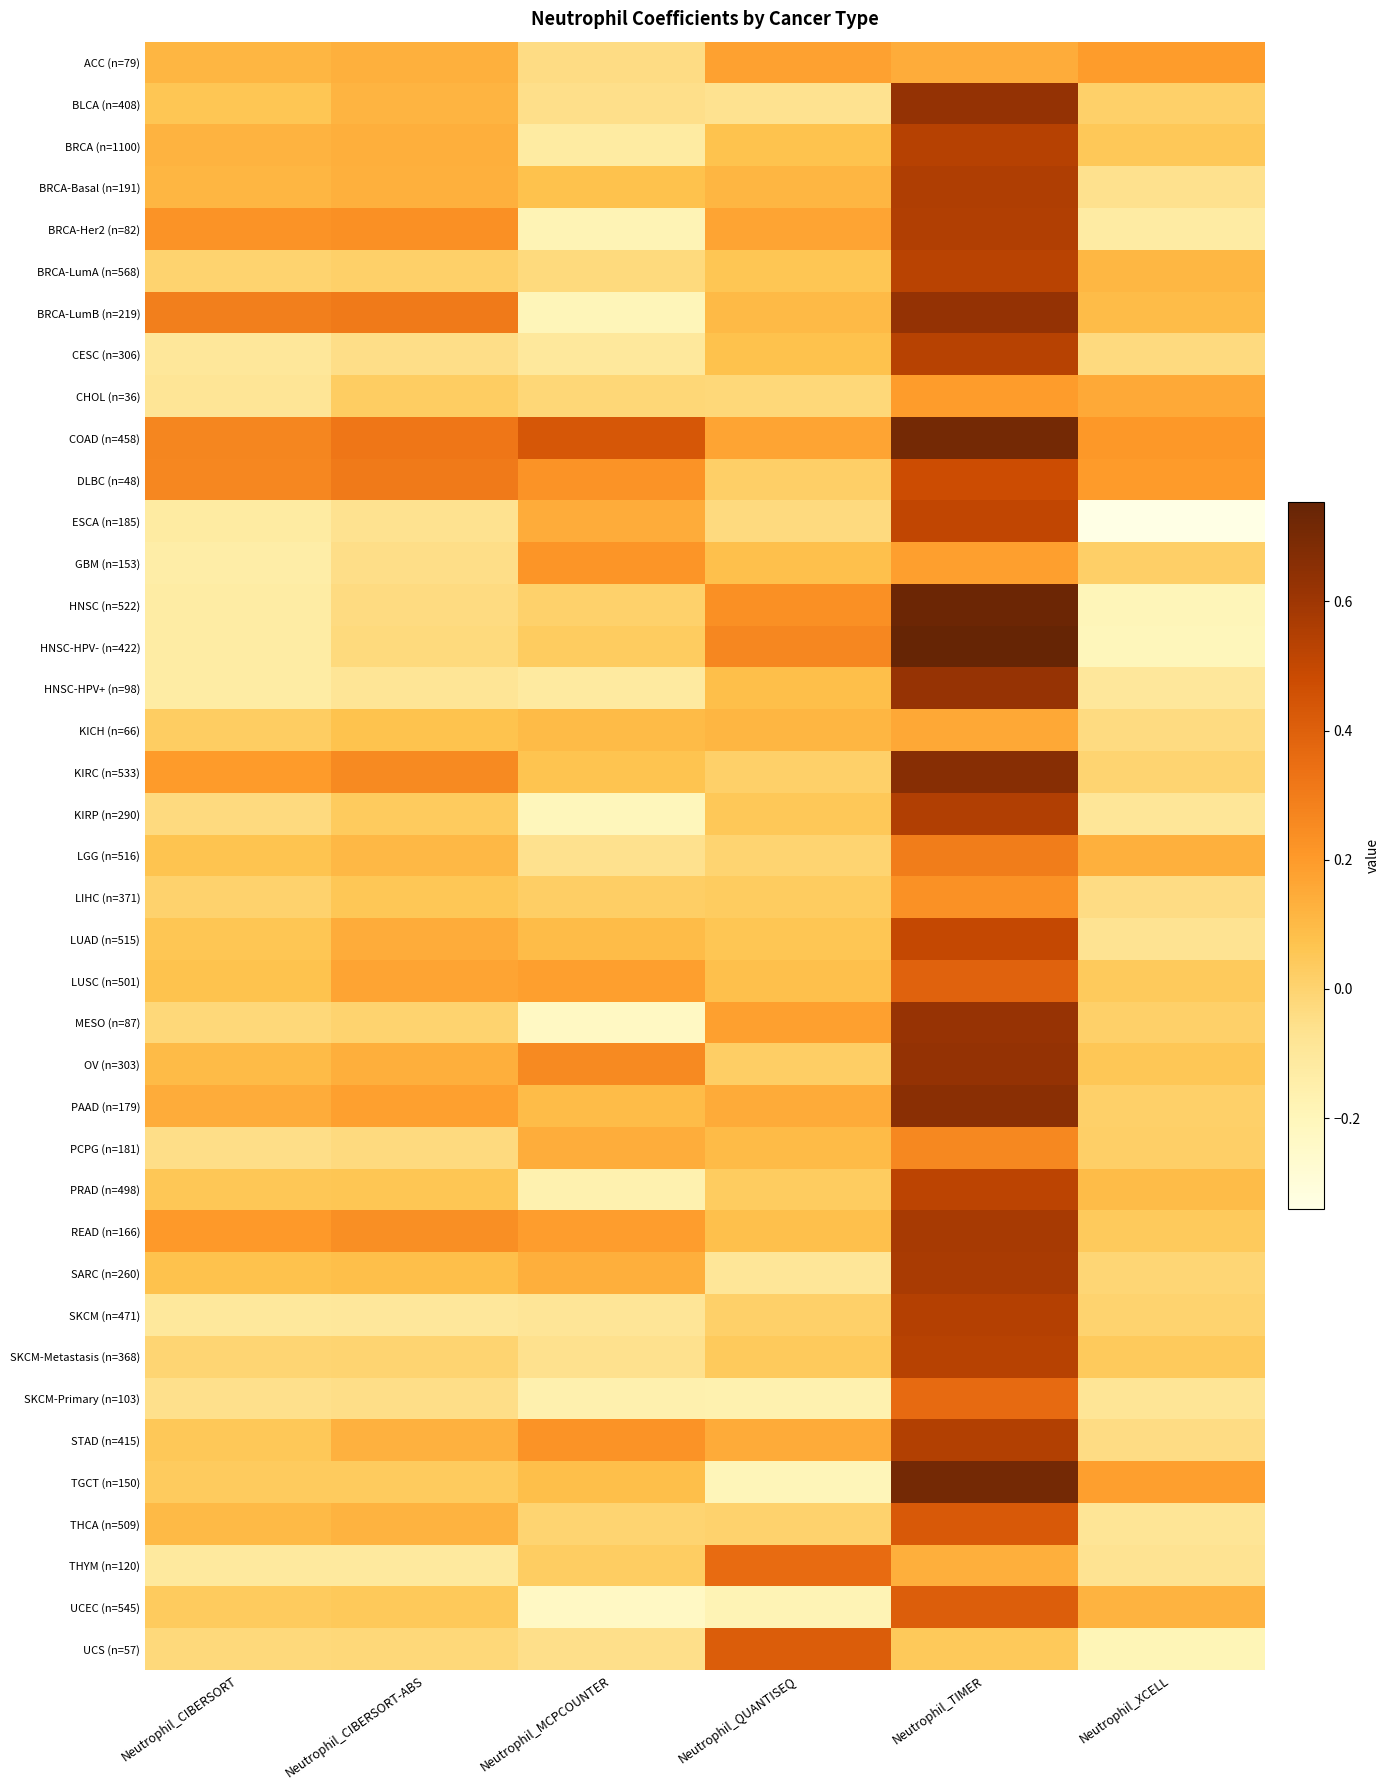

Reading left to right, list all the values displayed in this chart.

ACC (n=79): Neutrophil_CIBERSORT=0.1	Neutrophil_CIBERSORT-ABS=0.1	Neutrophil_MCPCOUNTER=-0.0	Neutrophil_QUANTISEQ=0.2	Neutrophil_TIMER=0.1	Neutrophil_XCELL=0.2
BLCA (n=408): Neutrophil_CIBERSORT=0.1	Neutrophil_CIBERSORT-ABS=0.1	Neutrophil_MCPCOUNTER=-0.1	Neutrophil_QUANTISEQ=-0.1	Neutrophil_TIMER=0.6	Neutrophil_XCELL=0.0
BRCA (n=1100): Neutrophil_CIBERSORT=0.1	Neutrophil_CIBERSORT-ABS=0.1	Neutrophil_MCPCOUNTER=-0.1	Neutrophil_QUANTISEQ=0.1	Neutrophil_TIMER=0.5	Neutrophil_XCELL=0.0
BRCA-Basal (n=191): Neutrophil_CIBERSORT=0.1	Neutrophil_CIBERSORT-ABS=0.1	Neutrophil_MCPCOUNTER=0.1	Neutrophil_QUANTISEQ=0.1	Neutrophil_TIMER=0.6	Neutrophil_XCELL=-0.1
BRCA-Her2 (n=82): Neutrophil_CIBERSORT=0.2	Neutrophil_CIBERSORT-ABS=0.2	Neutrophil_MCPCOUNTER=-0.2	Neutrophil_QUANTISEQ=0.2	Neutrophil_TIMER=0.5	Neutrophil_XCELL=-0.1
BRCA-LumA (n=568): Neutrophil_CIBERSORT=0.0	Neutrophil_CIBERSORT-ABS=0.0	Neutrophil_MCPCOUNTER=-0.0	Neutrophil_QUANTISEQ=0.1	Neutrophil_TIMER=0.5	Neutrophil_XCELL=0.1
BRCA-LumB (n=219): Neutrophil_CIBERSORT=0.3	Neutrophil_CIBERSORT-ABS=0.3	Neutrophil_MCPCOUNTER=-0.2	Neutrophil_QUANTISEQ=0.1	Neutrophil_TIMER=0.6	Neutrophil_XCELL=0.1
CESC (n=306): Neutrophil_CIBERSORT=-0.1	Neutrophil_CIBERSORT-ABS=-0.0	Neutrophil_MCPCOUNTER=-0.1	Neutrophil_QUANTISEQ=0.1	Neutrophil_TIMER=0.5	Neutrophil_XCELL=-0.0
CHOL (n=36): Neutrophil_CIBERSORT=-0.1	Neutrophil_CIBERSORT-ABS=0.0	Neutrophil_MCPCOUNTER=-0.0	Neutrophil_QUANTISEQ=-0.0	Neutrophil_TIMER=0.2	Neutrophil_XCELL=0.2
COAD (n=458): Neutrophil_CIBERSORT=0.3	Neutrophil_CIBERSORT-ABS=0.3	Neutrophil_MCPCOUNTER=0.4	Neutrophil_QUANTISEQ=0.2	Neutrophil_TIMER=0.7	Neutrophil_XCELL=0.2
DLBC (n=48): Neutrophil_CIBERSORT=0.3	Neutrophil_CIBERSORT-ABS=0.3	Neutrophil_MCPCOUNTER=0.2	Neutrophil_QUANTISEQ=0.0	Neutrophil_TIMER=0.5	Neutrophil_XCELL=0.2
ESCA (n=185): Neutrophil_CIBERSORT=-0.1	Neutrophil_CIBERSORT-ABS=-0.1	Neutrophil_MCPCOUNTER=0.1	Neutrophil_QUANTISEQ=-0.0	Neutrophil_TIMER=0.5	Neutrophil_XCELL=-0.3
GBM (n=153): Neutrophil_CIBERSORT=-0.1	Neutrophil_CIBERSORT-ABS=-0.0	Neutrophil_MCPCOUNTER=0.2	Neutrophil_QUANTISEQ=0.1	Neutrophil_TIMER=0.2	Neutrophil_XCELL=0.0
HNSC (n=522): Neutrophil_CIBERSORT=-0.1	Neutrophil_CIBERSORT-ABS=-0.0	Neutrophil_MCPCOUNTER=0.0	Neutrophil_QUANTISEQ=0.2	Neutrophil_TIMER=0.7	Neutrophil_XCELL=-0.2
HNSC-HPV- (n=422): Neutrophil_CIBERSORT=-0.1	Neutrophil_CIBERSORT-ABS=-0.0	Neutrophil_MCPCOUNTER=0.0	Neutrophil_QUANTISEQ=0.3	Neutrophil_TIMER=0.8	Neutrophil_XCELL=-0.2
HNSC-HPV+ (n=98): Neutrophil_CIBERSORT=-0.1	Neutrophil_CIBERSORT-ABS=-0.1	Neutrophil_MCPCOUNTER=-0.1	Neutrophil_QUANTISEQ=0.1	Neutrophil_TIMER=0.6	Neutrophil_XCELL=-0.1
KICH (n=66): Neutrophil_CIBERSORT=0.0	Neutrophil_CIBERSORT-ABS=0.1	Neutrophil_MCPCOUNTER=0.1	Neutrophil_QUANTISEQ=0.1	Neutrophil_TIMER=0.2	Neutrophil_XCELL=-0.0
KIRC (n=533): Neutrophil_CIBERSORT=0.2	Neutrophil_CIBERSORT-ABS=0.3	Neutrophil_MCPCOUNTER=0.1	Neutrophil_QUANTISEQ=0.0	Neutrophil_TIMER=0.7	Neutrophil_XCELL=-0.0
KIRP (n=290): Neutrophil_CIBERSORT=-0.0	Neutrophil_CIBERSORT-ABS=0.0	Neutrophil_MCPCOUNTER=-0.2	Neutrophil_QUANTISEQ=0.1	Neutrophil_TIMER=0.6	Neutrophil_XCELL=-0.1
LGG (n=516): Neutrophil_CIBERSORT=0.1	Neutrophil_CIBERSORT-ABS=0.1	Neutrophil_MCPCOUNTER=-0.1	Neutrophil_QUANTISEQ=0.0	Neutrophil_TIMER=0.3	Neutrophil_XCELL=0.1
LIHC (n=371): Neutrophil_CIBERSORT=0.0	Neutrophil_CIBERSORT-ABS=0.1	Neutrophil_MCPCOUNTER=0.0	Neutrophil_QUANTISEQ=0.0	Neutrophil_TIMER=0.2	Neutrophil_XCELL=-0.0
LUAD (n=515): Neutrophil_CIBERSORT=0.1	Neutrophil_CIBERSORT-ABS=0.1	Neutrophil_MCPCOUNTER=0.1	Neutrophil_QUANTISEQ=0.1	Neutrophil_TIMER=0.5	Neutrophil_XCELL=-0.1
LUSC (n=501): Neutrophil_CIBERSORT=0.1	Neutrophil_CIBERSORT-ABS=0.2	Neutrophil_MCPCOUNTER=0.2	Neutrophil_QUANTISEQ=0.1	Neutrophil_TIMER=0.4	Neutrophil_XCELL=0.0
MESO (n=87): Neutrophil_CIBERSORT=-0.0	Neutrophil_CIBERSORT-ABS=0.0	Neutrophil_MCPCOUNTER=-0.2	Neutrophil_QUANTISEQ=0.2	Neutrophil_TIMER=0.6	Neutrophil_XCELL=0.0
OV (n=303): Neutrophil_CIBERSORT=0.1	Neutrophil_CIBERSORT-ABS=0.1	Neutrophil_MCPCOUNTER=0.3	Neutrophil_QUANTISEQ=0.0	Neutrophil_TIMER=0.6	Neutrophil_XCELL=0.1
PAAD (n=179): Neutrophil_CIBERSORT=0.1	Neutrophil_CIBERSORT-ABS=0.2	Neutrophil_MCPCOUNTER=0.1	Neutrophil_QUANTISEQ=0.2	Neutrophil_TIMER=0.7	Neutrophil_XCELL=0.0
PCPG (n=181): Neutrophil_CIBERSORT=-0.0	Neutrophil_CIBERSORT-ABS=-0.0	Neutrophil_MCPCOUNTER=0.1	Neutrophil_QUANTISEQ=0.1	Neutrophil_TIMER=0.3	Neutrophil_XCELL=0.0
PRAD (n=498): Neutrophil_CIBERSORT=0.1	Neutrophil_CIBERSORT-ABS=0.1	Neutrophil_MCPCOUNTER=-0.2	Neutrophil_QUANTISEQ=0.0	Neutrophil_TIMER=0.5	Neutrophil_XCELL=0.1
READ (n=166): Neutrophil_CIBERSORT=0.2	Neutrophil_CIBERSORT-ABS=0.2	Neutrophil_MCPCOUNTER=0.2	Neutrophil_QUANTISEQ=0.1	Neutrophil_TIMER=0.6	Neutrophil_XCELL=0.0
SARC (n=260): Neutrophil_CIBERSORT=0.1	Neutrophil_CIBERSORT-ABS=0.1	Neutrophil_MCPCOUNTER=0.1	Neutrophil_QUANTISEQ=-0.1	Neutrophil_TIMER=0.6	Neutrophil_XCELL=-0.0
SKCM (n=471): Neutrophil_CIBERSORT=-0.1	Neutrophil_CIBERSORT-ABS=-0.1	Neutrophil_MCPCOUNTER=-0.1	Neutrophil_QUANTISEQ=0.0	Neutrophil_TIMER=0.5	Neutrophil_XCELL=0.0
SKCM-Metastasis (n=368): Neutrophil_CIBERSORT=-0.0	Neutrophil_CIBERSORT-ABS=-0.0	Neutrophil_MCPCOUNTER=-0.1	Neutrophil_QUANTISEQ=0.0	Neutrophil_TIMER=0.5	Neutrophil_XCELL=0.0
SKCM-Primary (n=103): Neutrophil_CIBERSORT=-0.1	Neutrophil_CIBERSORT-ABS=-0.0	Neutrophil_MCPCOUNTER=-0.2	Neutrophil_QUANTISEQ=-0.2	Neutrophil_TIMER=0.4	Neutrophil_XCELL=-0.1
STAD (n=415): Neutrophil_CIBERSORT=0.1	Neutrophil_CIBERSORT-ABS=0.1	Neutrophil_MCPCOUNTER=0.2	Neutrophil_QUANTISEQ=0.2	Neutrophil_TIMER=0.5	Neutrophil_XCELL=-0.0
TGCT (n=150): Neutrophil_CIBERSORT=0.0	Neutrophil_CIBERSORT-ABS=0.0	Neutrophil_MCPCOUNTER=0.1	Neutrophil_QUANTISEQ=-0.2	Neutrophil_TIMER=0.7	Neutrophil_XCELL=0.2
THCA (n=509): Neutrophil_CIBERSORT=0.1	Neutrophil_CIBERSORT-ABS=0.1	Neutrophil_MCPCOUNTER=-0.0	Neutrophil_QUANTISEQ=0.0	Neutrophil_TIMER=0.4	Neutrophil_XCELL=-0.1
THYM (n=120): Neutrophil_CIBERSORT=-0.1	Neutrophil_CIBERSORT-ABS=-0.1	Neutrophil_MCPCOUNTER=0.0	Neutrophil_QUANTISEQ=0.4	Neutrophil_TIMER=0.1	Neutrophil_XCELL=-0.1
UCEC (n=545): Neutrophil_CIBERSORT=0.0	Neutrophil_CIBERSORT-ABS=0.0	Neutrophil_MCPCOUNTER=-0.2	Neutrophil_QUANTISEQ=-0.2	Neutrophil_TIMER=0.4	Neutrophil_XCELL=0.1
UCS (n=57): Neutrophil_CIBERSORT=-0.0	Neutrophil_CIBERSORT-ABS=-0.0	Neutrophil_MCPCOUNTER=-0.1	Neutrophil_QUANTISEQ=0.4	Neutrophil_TIMER=0.0	Neutrophil_XCELL=-0.2